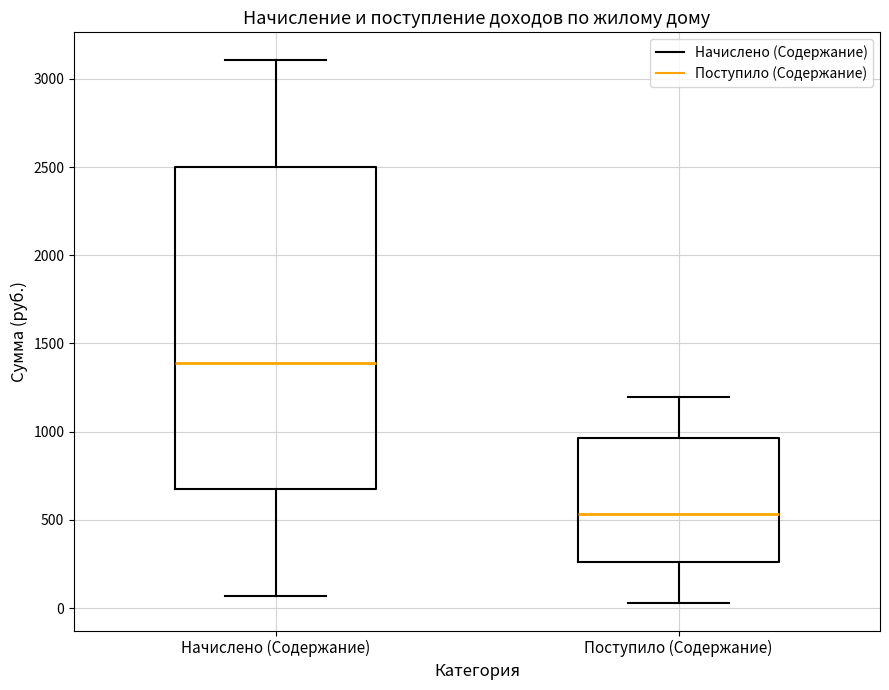

Where is the upper edge of the box for Начислено (Содержание) on the y-axis? The values are not printed on the chart, so give them approximately, as read against the axis.

2500